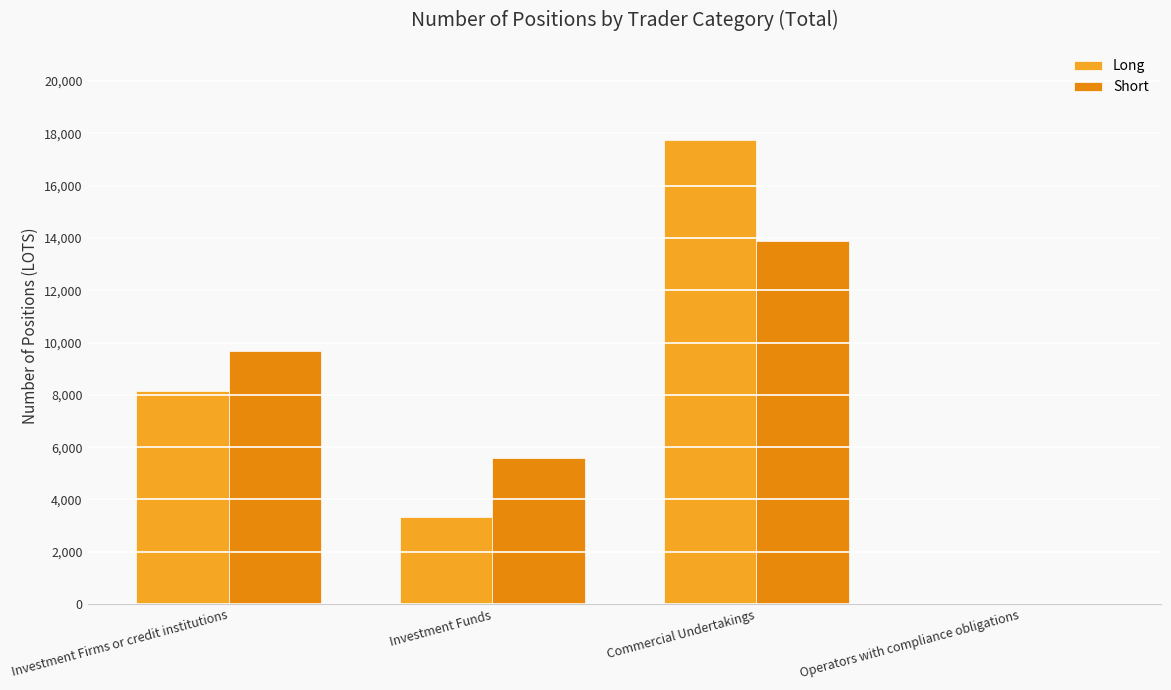

Reading left to right, what are all the values shown in this chart?

Long: 8151.0	3346.0	17753.6	0.0
Short: 9665.0	5600.0	13865.6	0.0